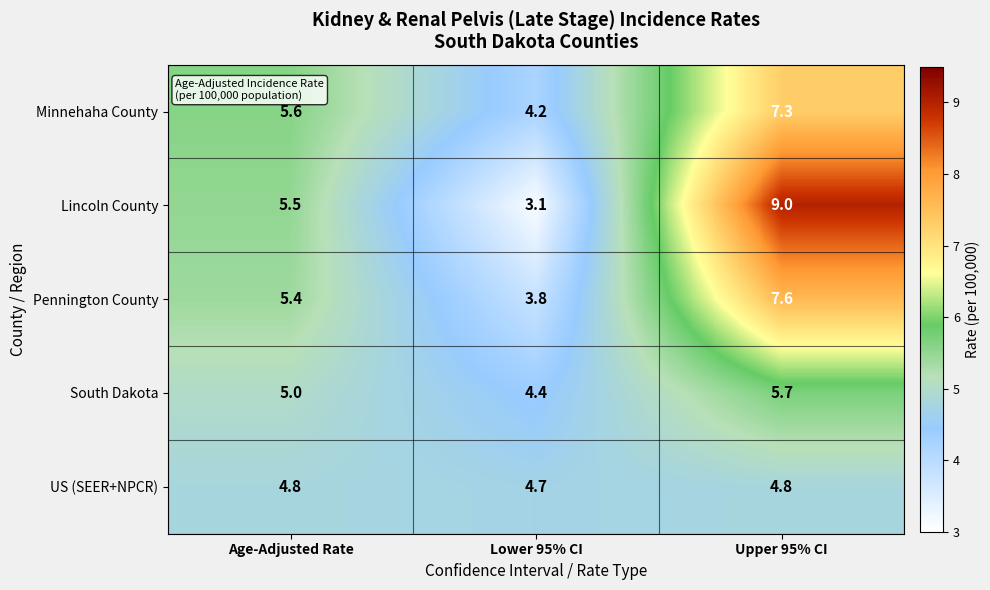

True or false: Lincoln County has a value of 2.1 at Lower 95% CI.

False